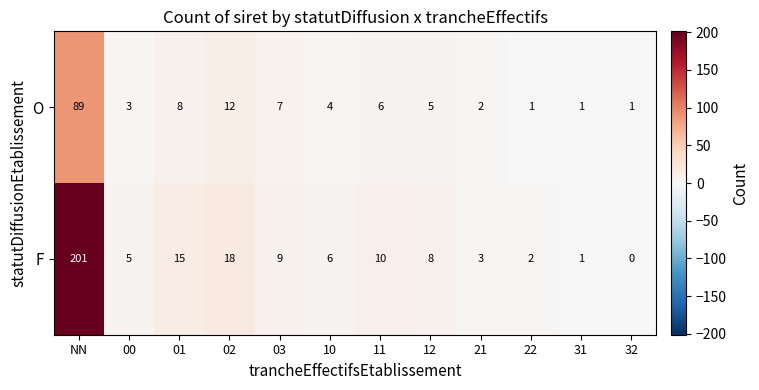

The value of O at 21 is 2. True or false?

True